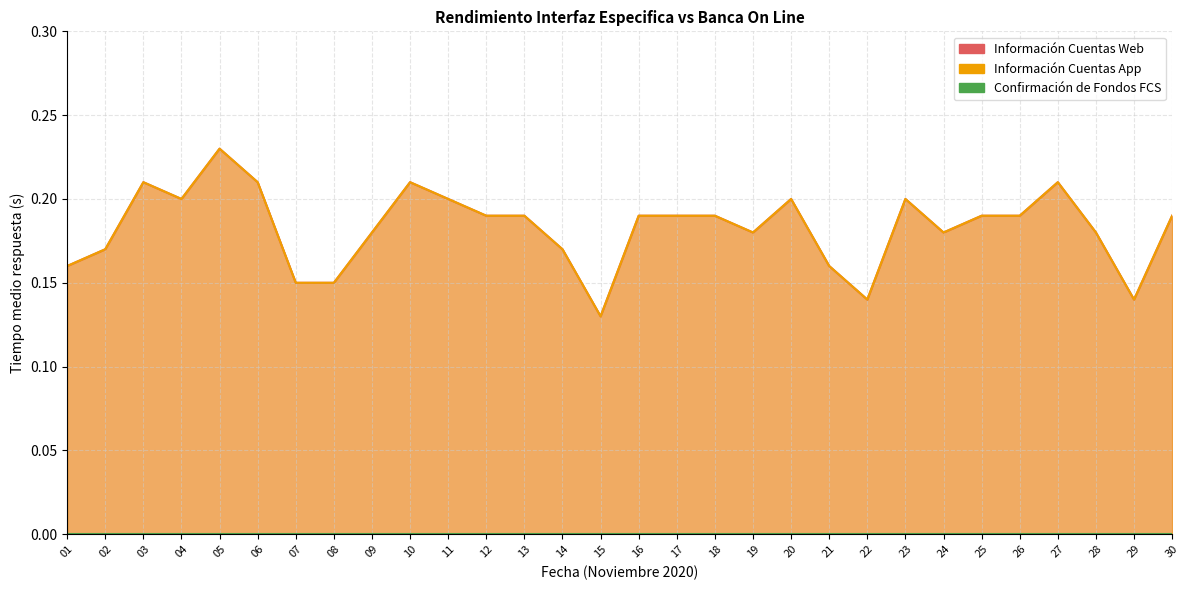

What is the approximate value of Información Cuentas App at 04?

0.2